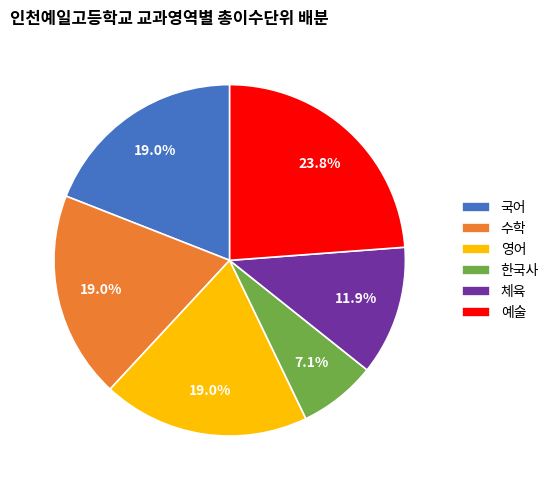

Is the sum of 영어 and 국어 greater than half?

No